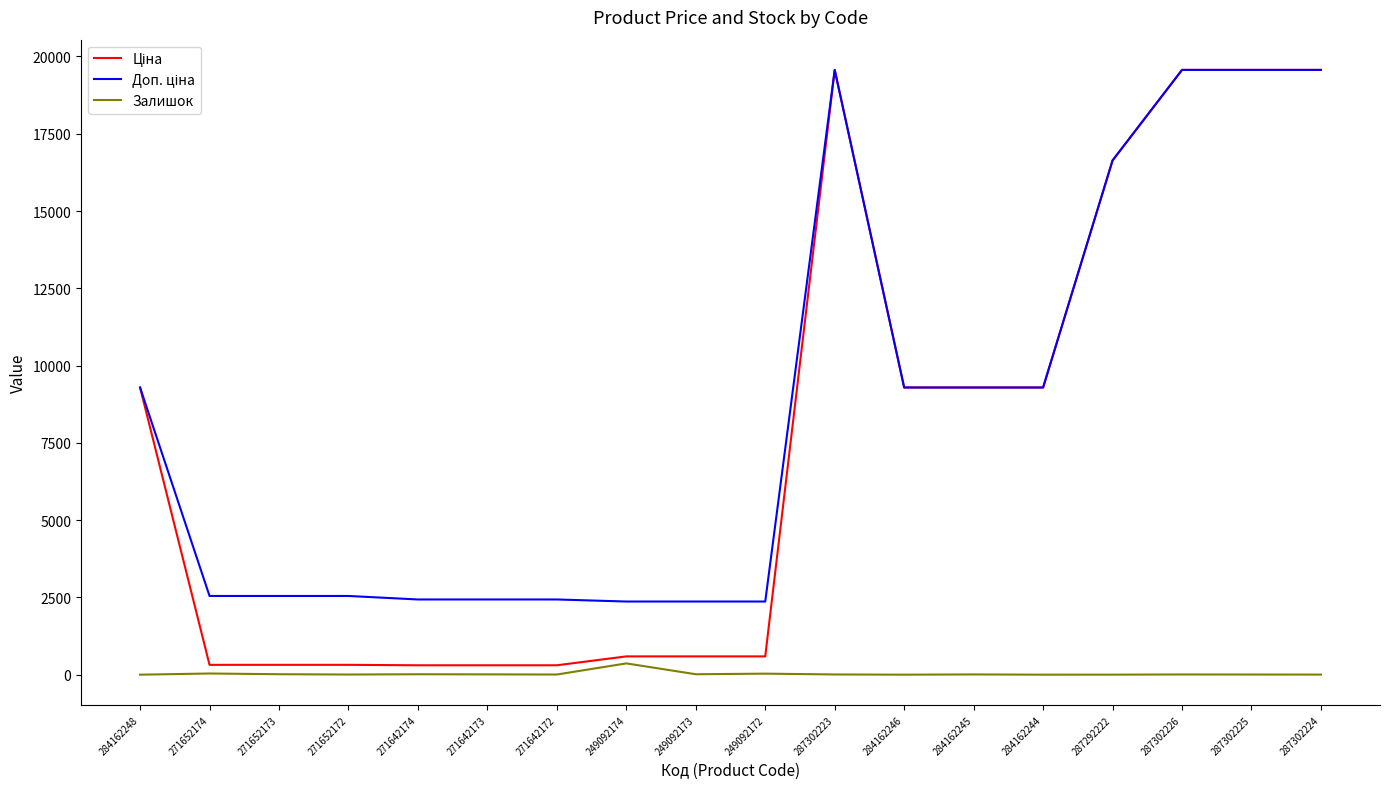

Reading right to left, transcribe all the data shown in this chart.

Ціна: 19564.9	19564.9	19564.9	16636.8	9290.5	9290.5	9290.5	19564.9	591.6	591.6	591.6	304.1	304.1	304.1	318.3	318.3	318.3	9290.5
Доп. ціна: 19564.9	19564.9	19564.9	16636.8	9290.5	9290.5	9290.5	19564.9	2366.5	2366.5	2366.5	2432.8	2432.8	2432.8	2546.4	2546.4	2546.4	9290.5
Залишок: 3.0	5.0	7.0	1.0	0.0	8.0	0.0	7.0	33.0	14.0	365.0	5.0	10.0	14.0	5.0	15.0	38.0	0.0